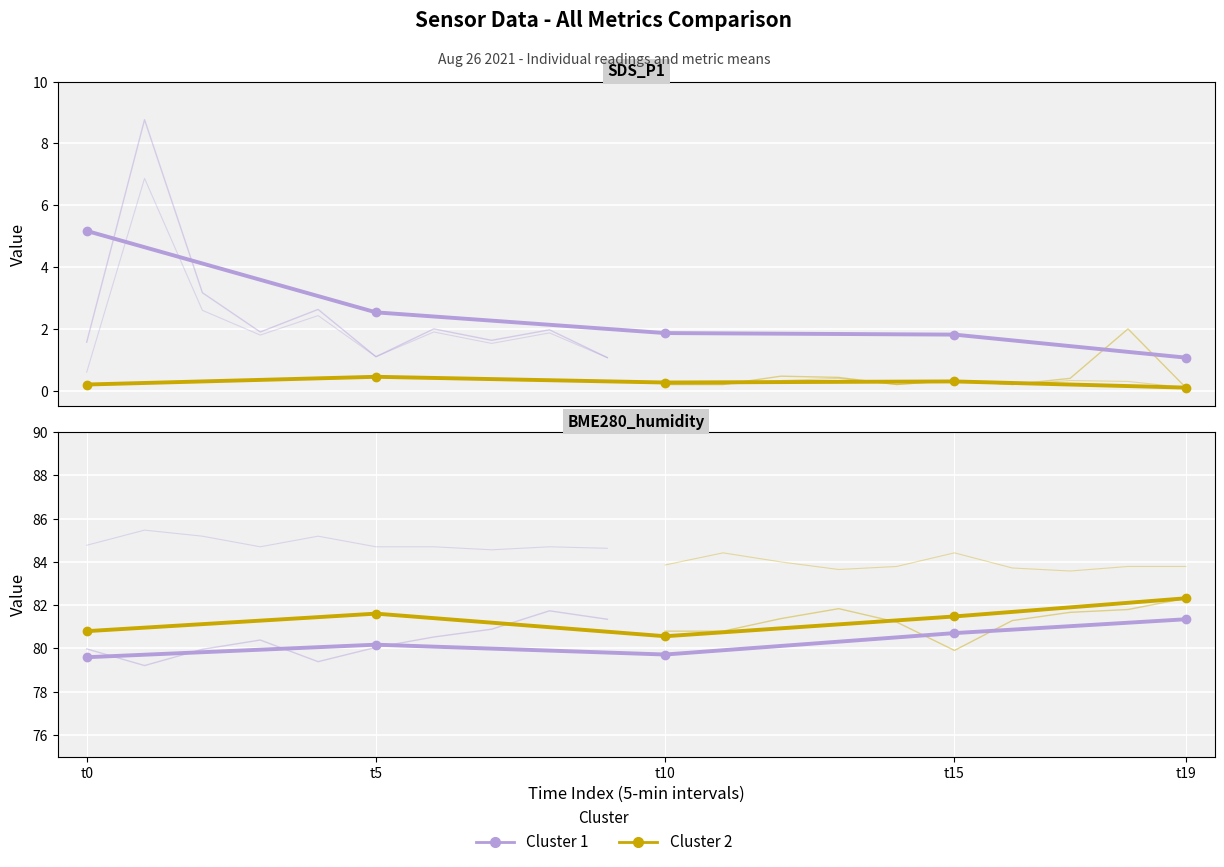

True or false: Cluster 1 and Cluster 2 cross at least once.

False